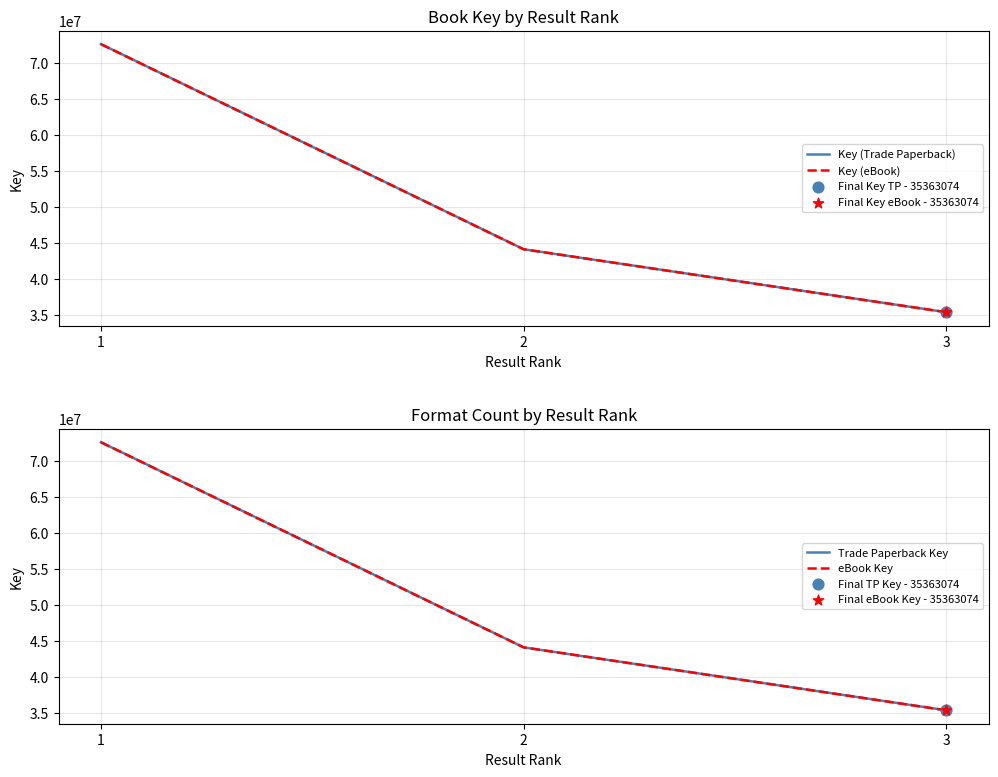

At which category is the sum across all series the highest?

1